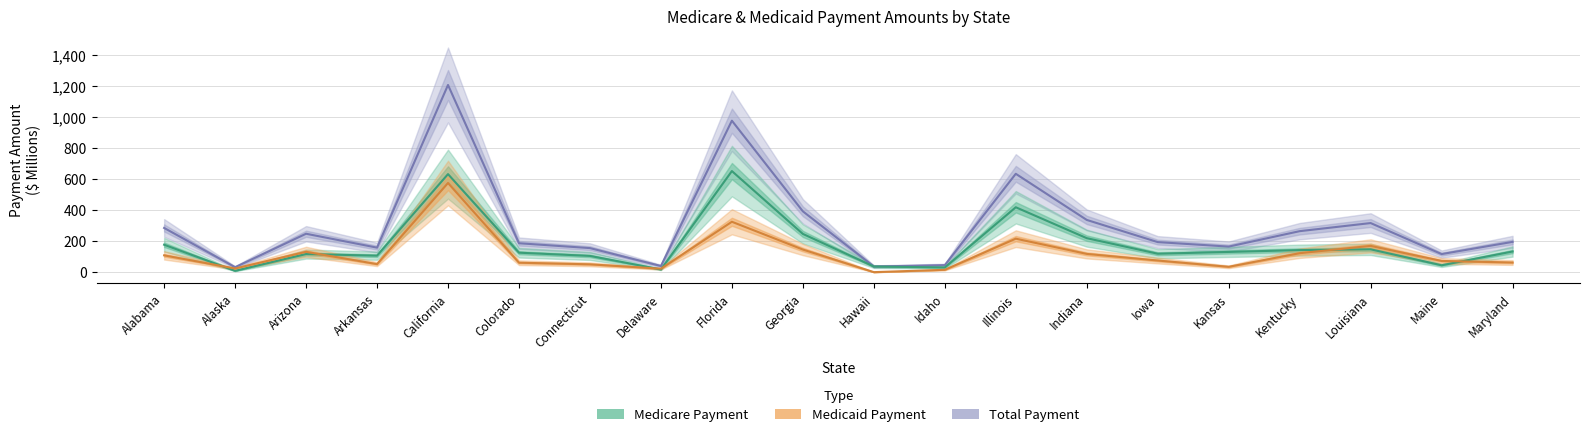

Reading left to right, what are all the values shown in this chart?

Medicare Payment: Alabama=176.9	Alaska=8.5	Arizona=116.8	Arkansas=106.4	California=632.8	Colorado=125.5	Connecticut=104.8	Delaware=17.3	Florida=652.4	Georgia=246.7	Hawaii=36.3	Idaho=30.1	Illinois=418.8	Indiana=219.3	Iowa=118.9	Kansas=130.5	Kentucky=142.3	Louisiana=147.3	Maine=44.3	Maryland=133.2
Medicaid Payment: Alabama=108.4	Alaska=23.5	Arizona=131.1	Arkansas=51.8	California=575.4	Colorado=61.0	Connecticut=50.4	Delaware=22.2	Florida=325.2	Georgia=145.8	Hawaii=0.0	Idaho=15.0	Illinois=216.0	Indiana=117.8	Iowa=75.0	Kansas=34.4	Kentucky=122.2	Louisiana=169.5	Maine=72.2	Maryland=62.1
Total Payment: Alabama=285.3	Alaska=32.0	Arizona=247.8	Arkansas=158.1	California=1208.2	Colorado=186.5	Connecticut=155.2	Delaware=39.6	Florida=977.6	Georgia=392.5	Hawaii=36.3	Idaho=45.1	Illinois=634.8	Indiana=337.0	Iowa=193.9	Kansas=164.9	Kentucky=264.5	Louisiana=316.8	Maine=116.6	Maryland=195.3